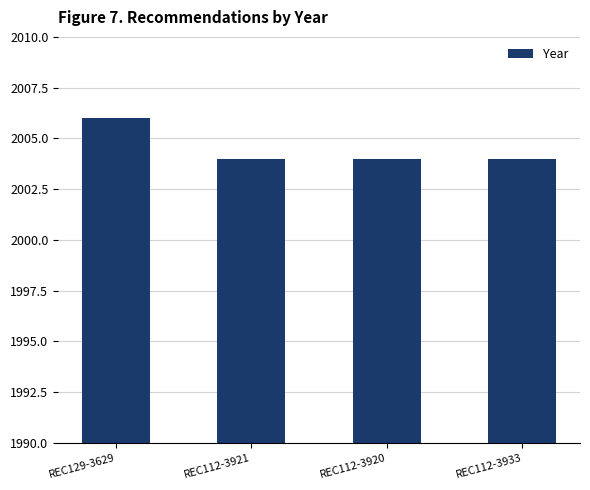

What is the sum of the values at REC112-3921 and REC112-3933?

4008